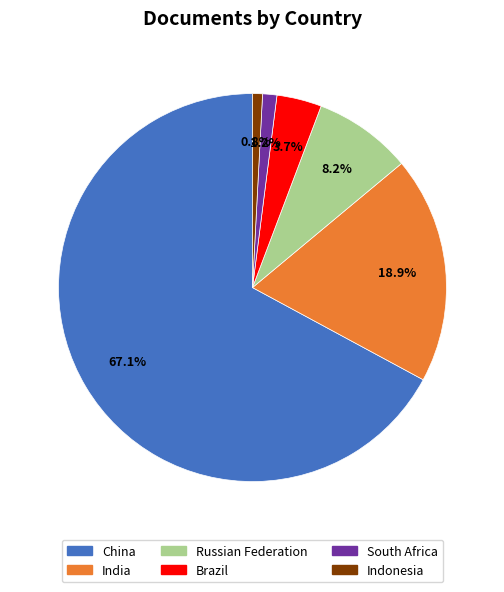

To the nearest percent, what is the combined percentage of China and Russian Federation?

75%